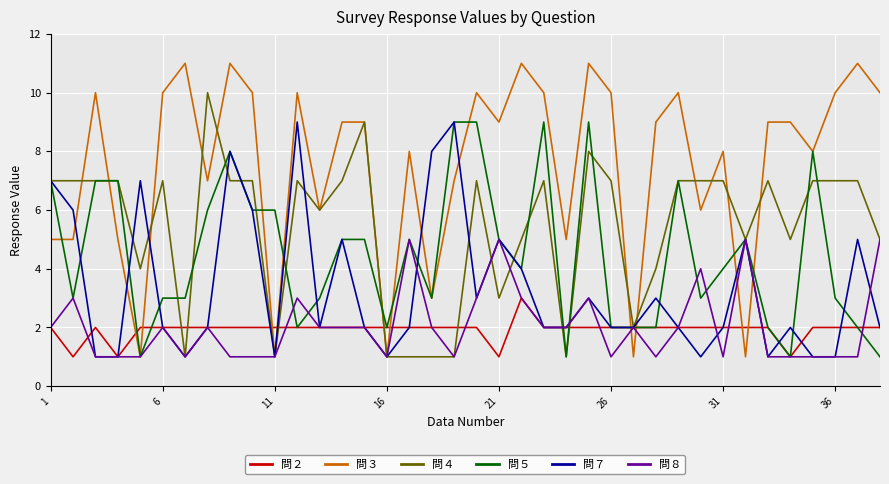

Which series has the widest spread of values?

問３